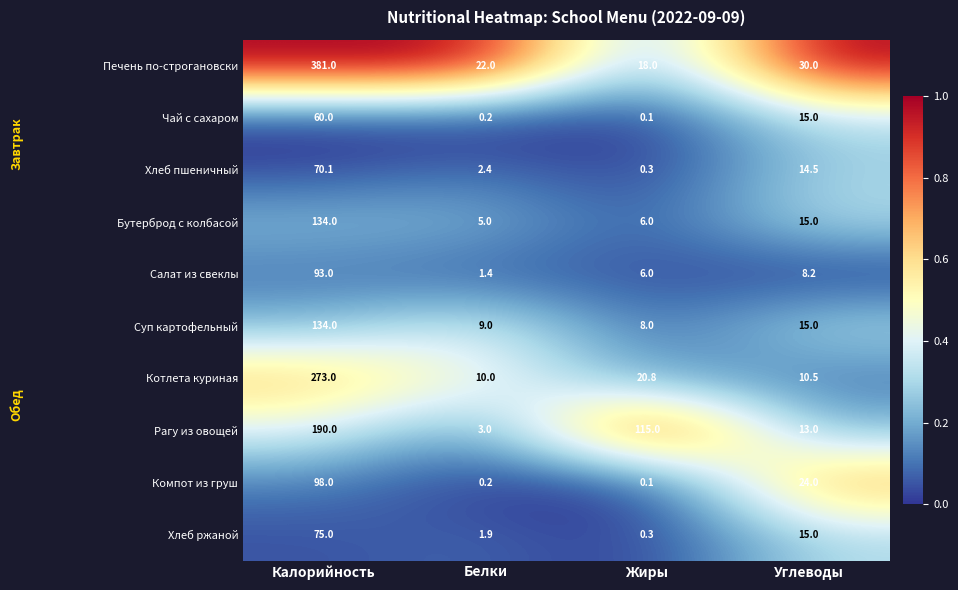

Which series has the largest range (max minus min)?

Печень по-строгановски